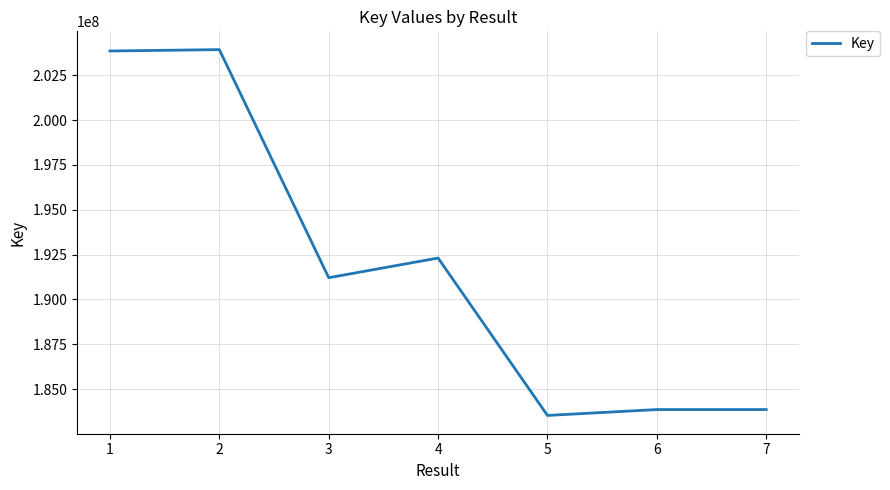

The chart shows a value of 269306172 at 6. True or false?

False